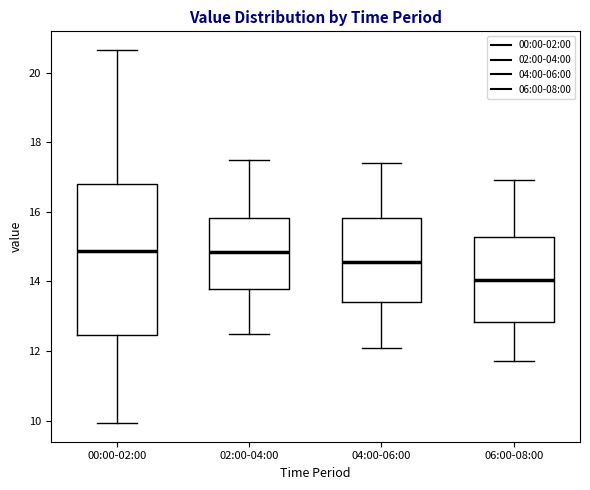

Which box is the tallest, from its lower edge to its upper edge?

00:00-02:00